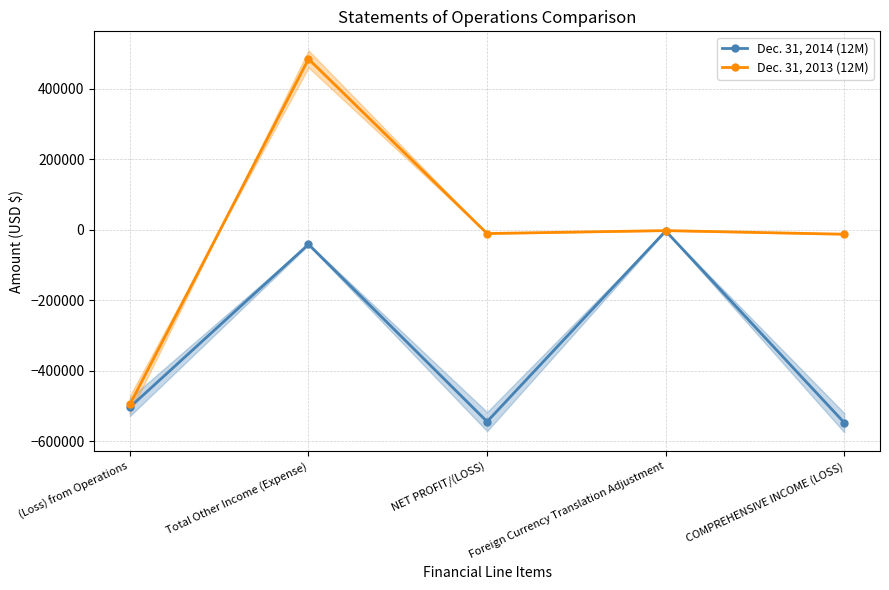

At which category is the sum across all series the highest?

Total Other Income (Expense)